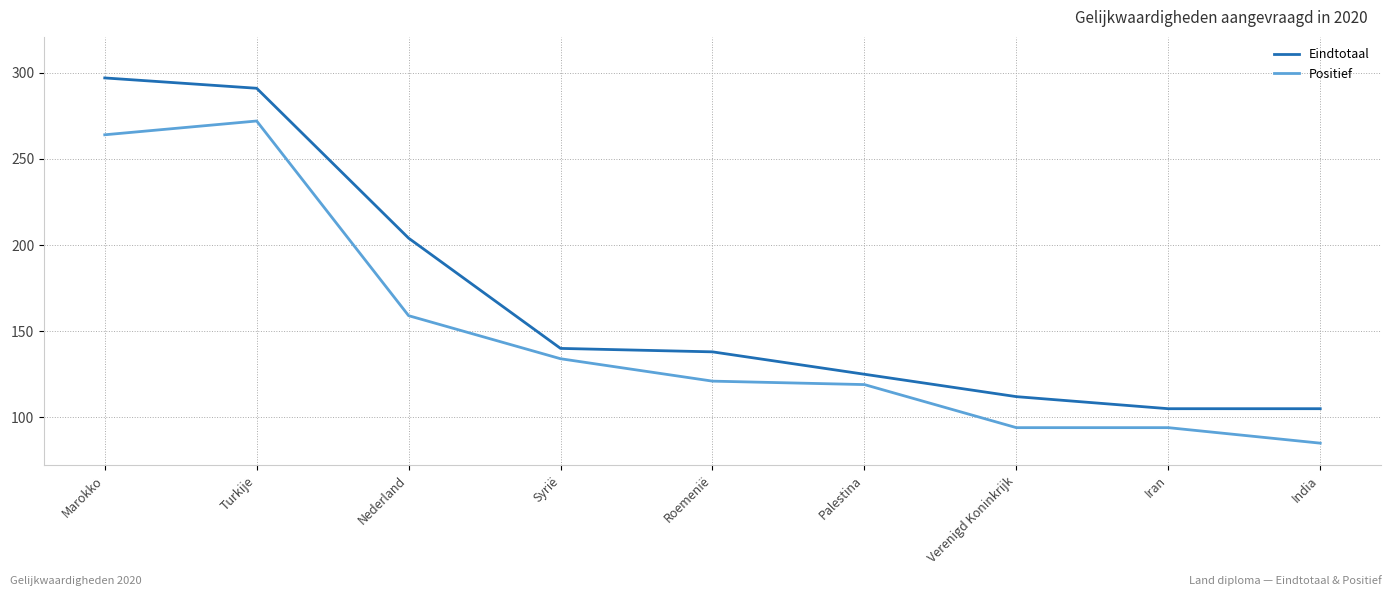

Where is Positief nearest to the value 178?

Nederland